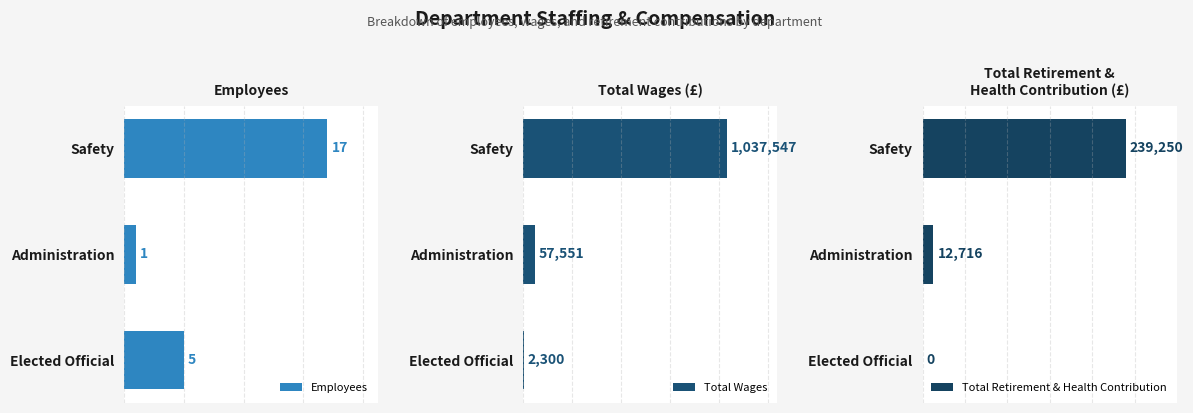

Rank the categories by Employees value from lowest to highest.

Administration, Elected Official, Safety